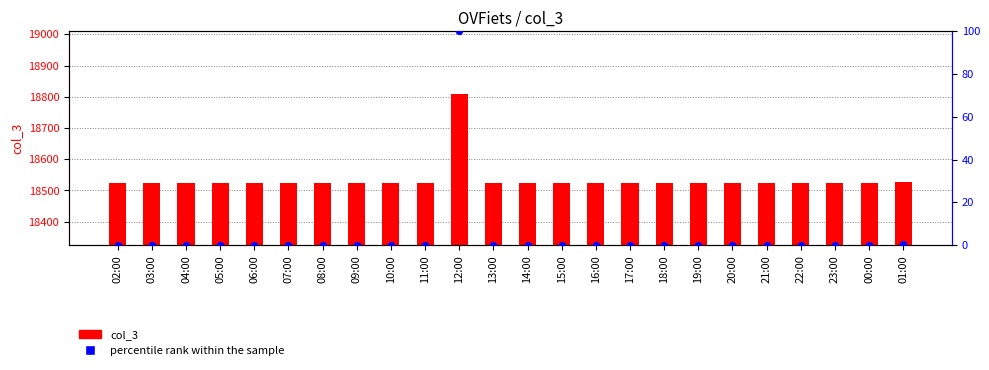

At how many categories does at least one series exceed 4948?

24